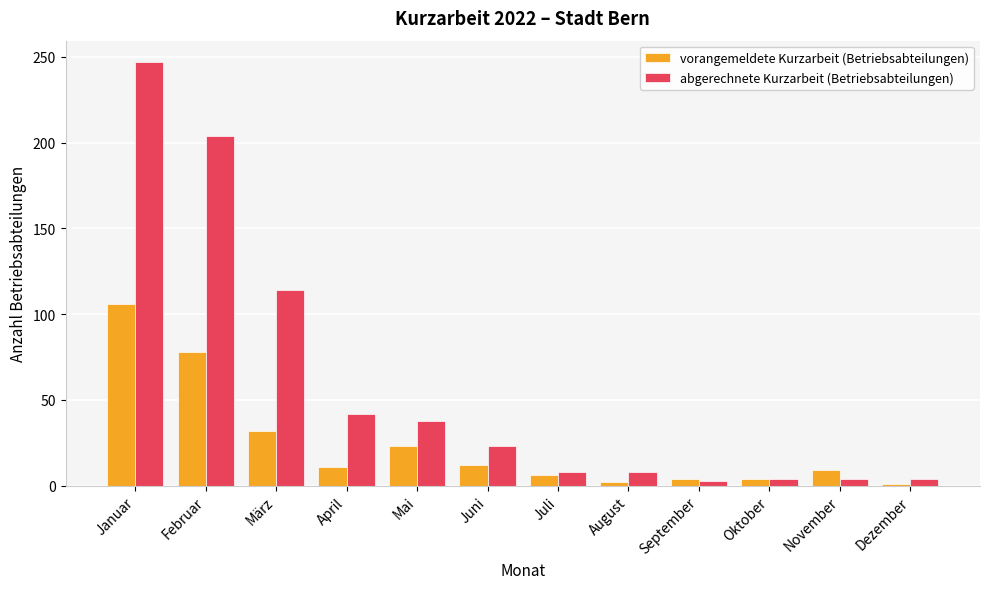

At how many categories does at least one series exceed 2?

12